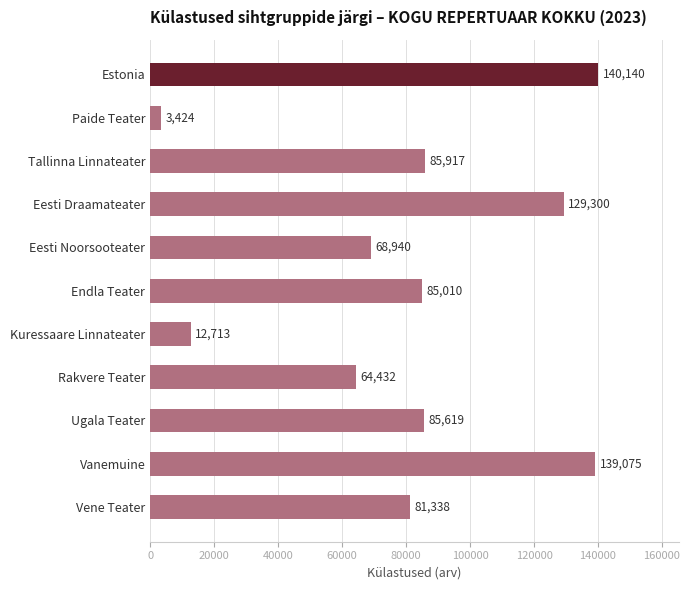

Which label corresponds to the smallest value in the chart?

Paide Teater